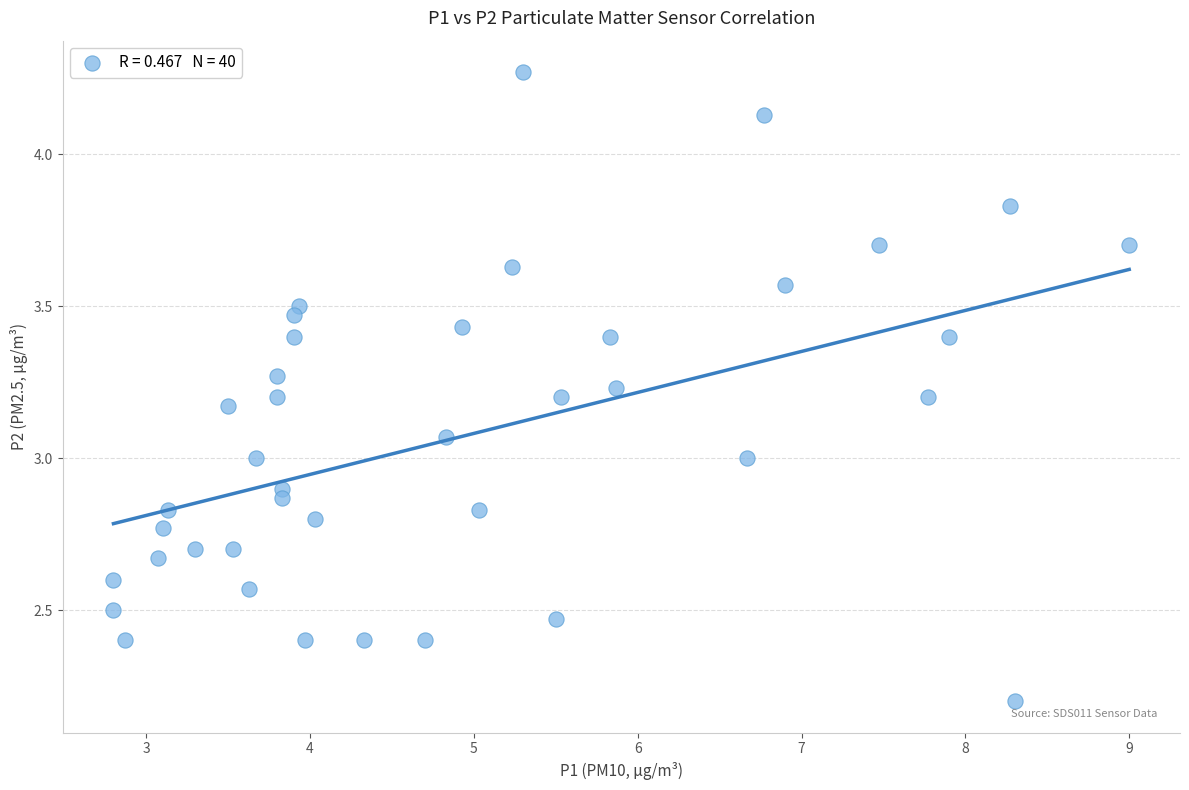

What is the range of Y values (max minus min)?

2.1